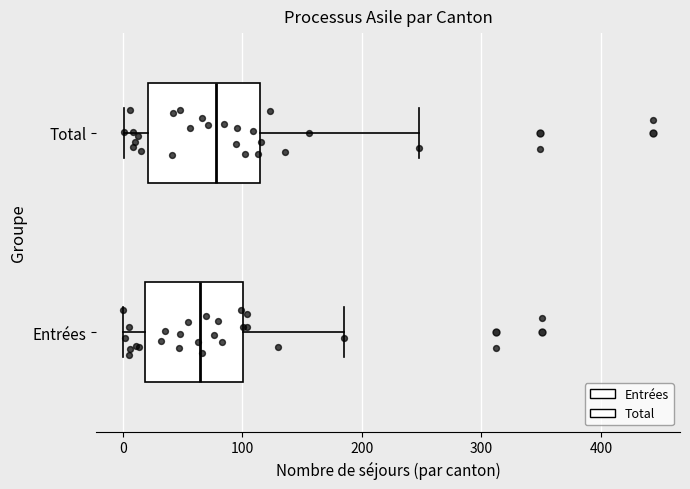

Comparing the boxes themselves (not the whiskers), which one is the widest?

Total